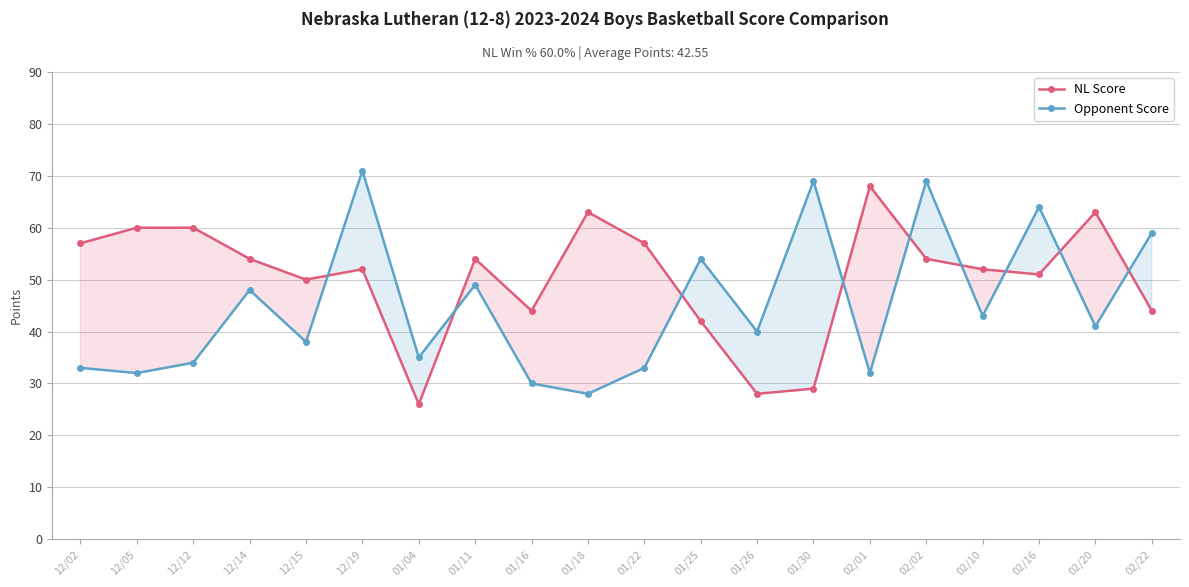

At which label does NL Score first exceed 54?

12/02